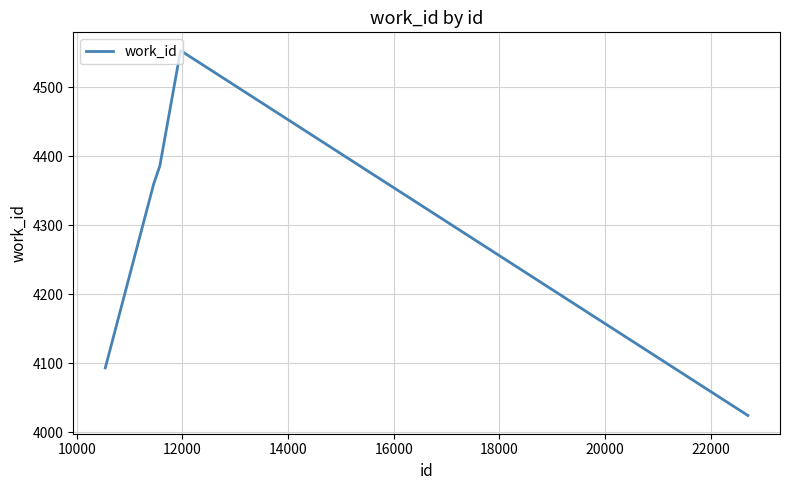

What is the minimum value shown in the chart?

4024